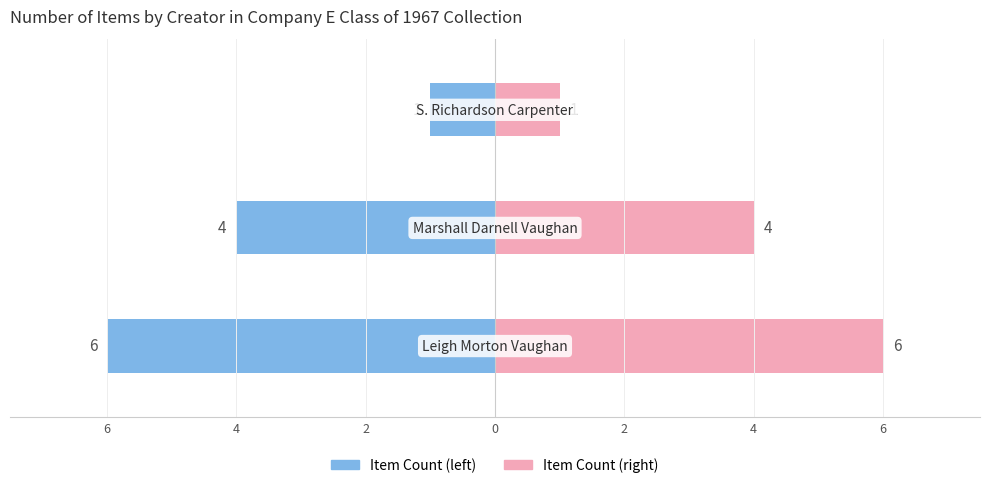

Rank the series by their average value, from lowest to highest.

Item Count (left), Item Count (right)